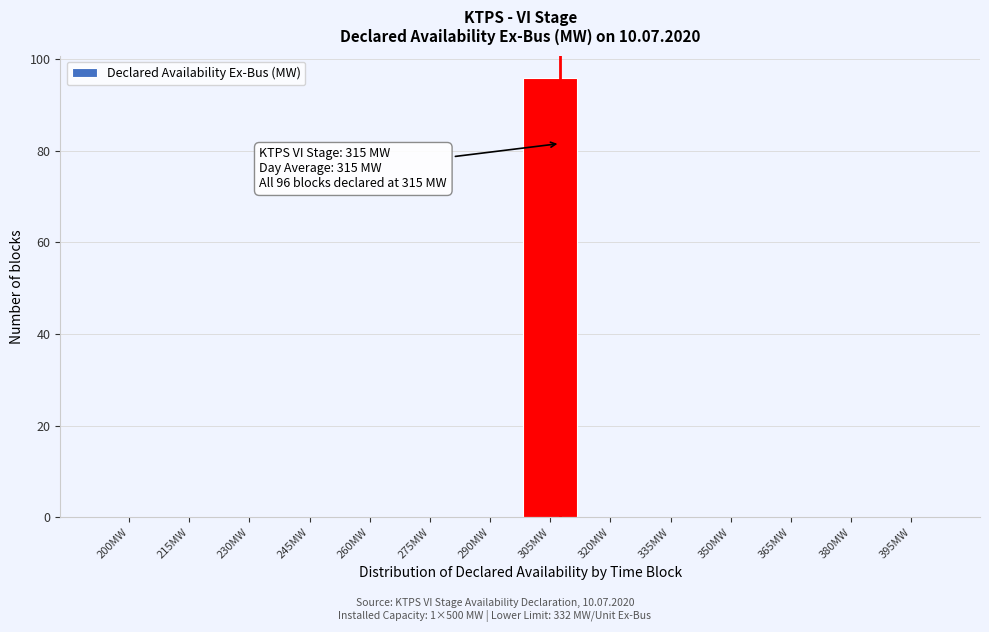

Reading right to left, transcribe all the data shown in this chart.

395MW=0	380MW=0	365MW=0	350MW=0	335MW=0	320MW=0	305MW=96	290MW=0	275MW=0	260MW=0	245MW=0	230MW=0	215MW=0	200MW=0